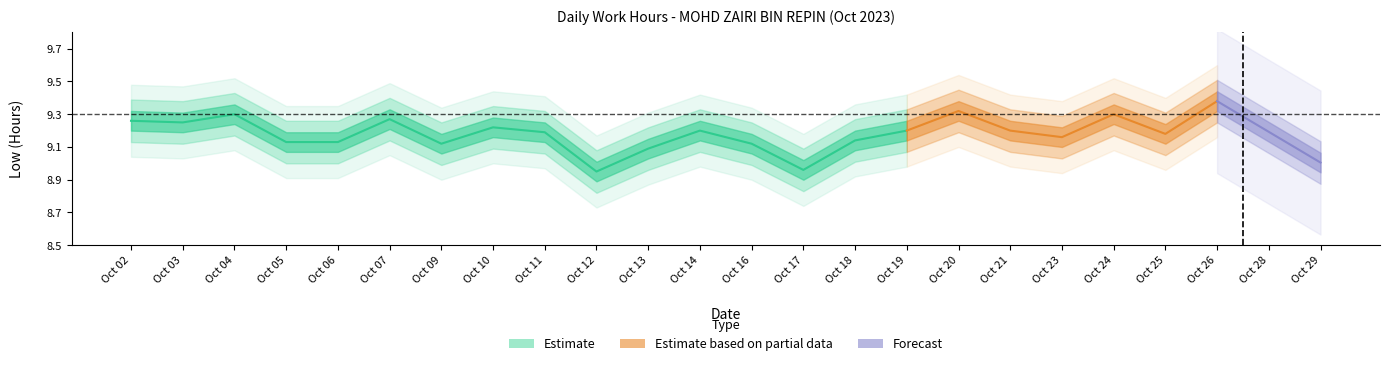

Read the value at 1.

9.3